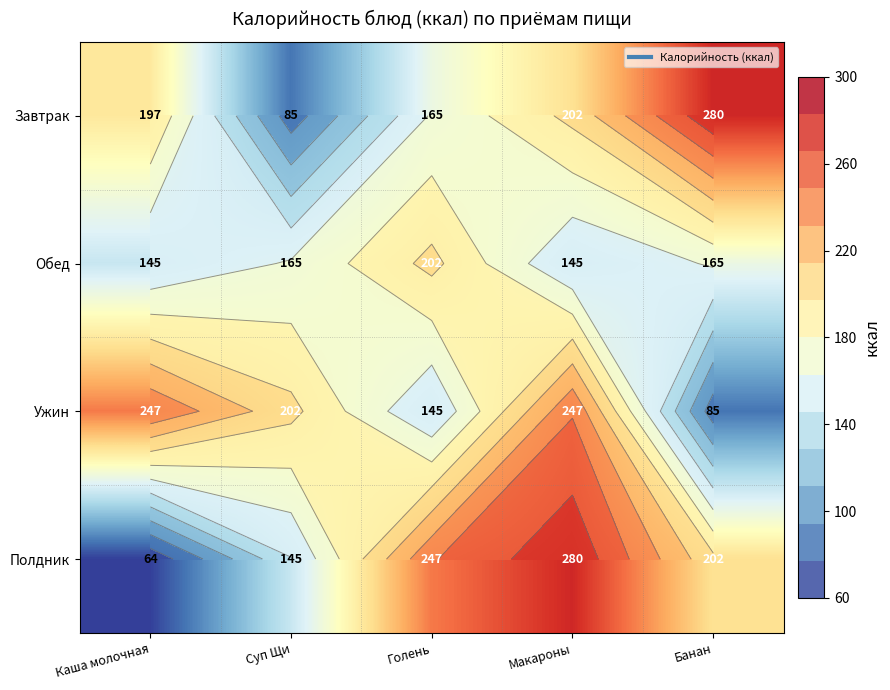

How many values in the Завтрак series exceed 197?

2